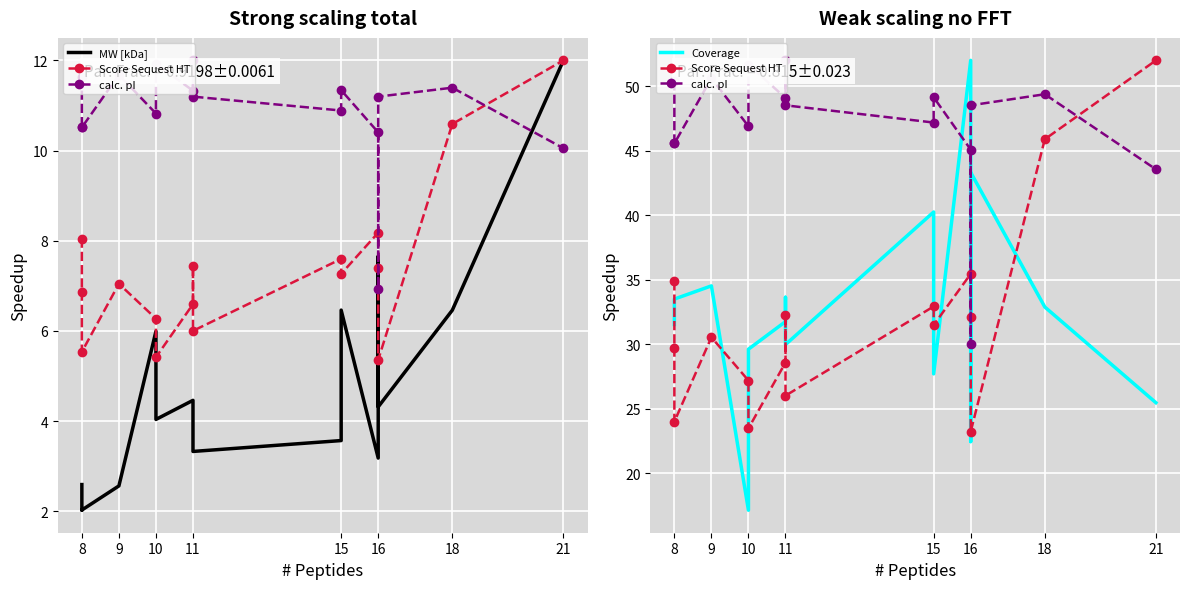

Which series ends up on top after the final intersection of Coverage and Score Sequest HT?

Score Sequest HT